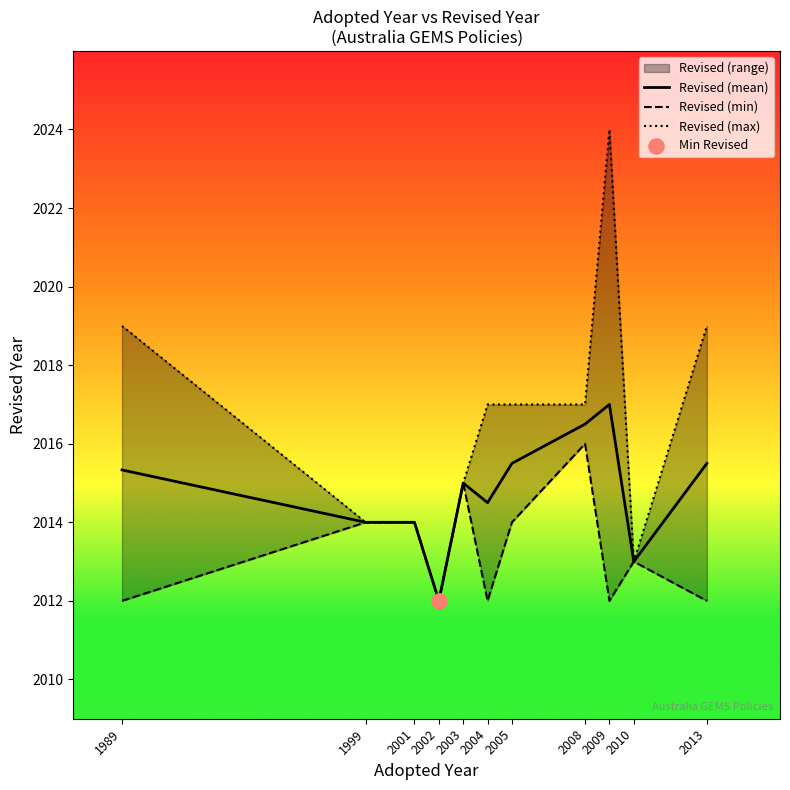

Which series has the largest total across all categories?

Revised (max)